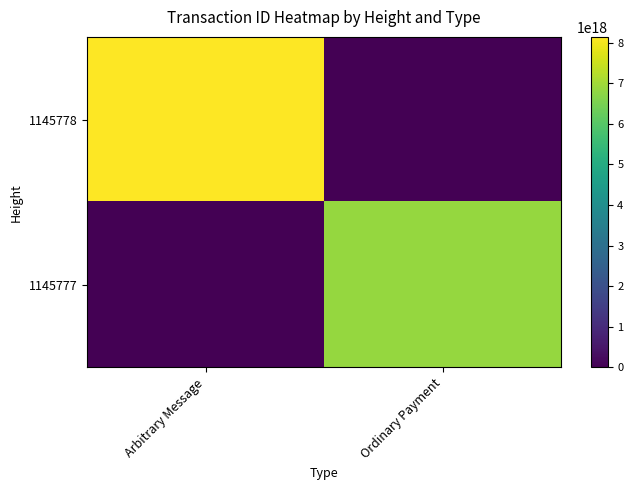

How many series are shown in this chart?

2